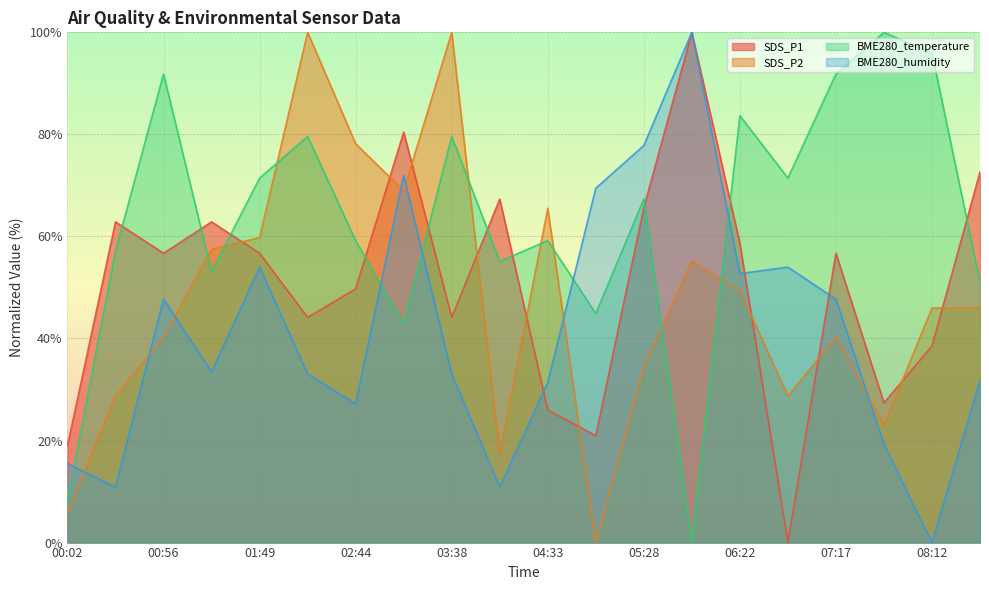

Rank the series at 05:00 from lowest to highest value.

SDS_P2, SDS_P1, BME280_temperature, BME280_humidity